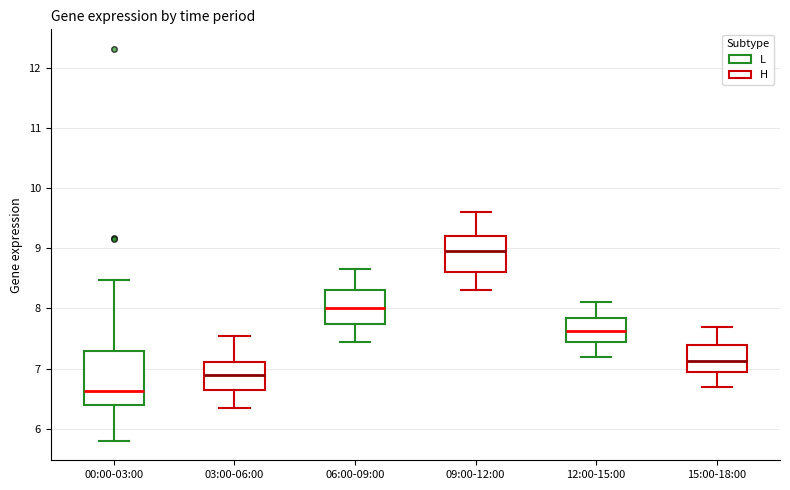

Which box is the tallest, from its lower edge to its upper edge?

00:00-03:00